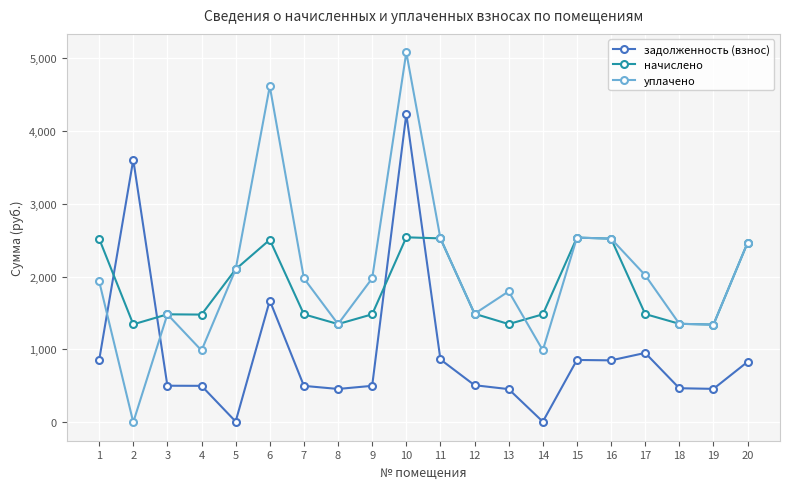

Where is the first local minimum for начислено?

2